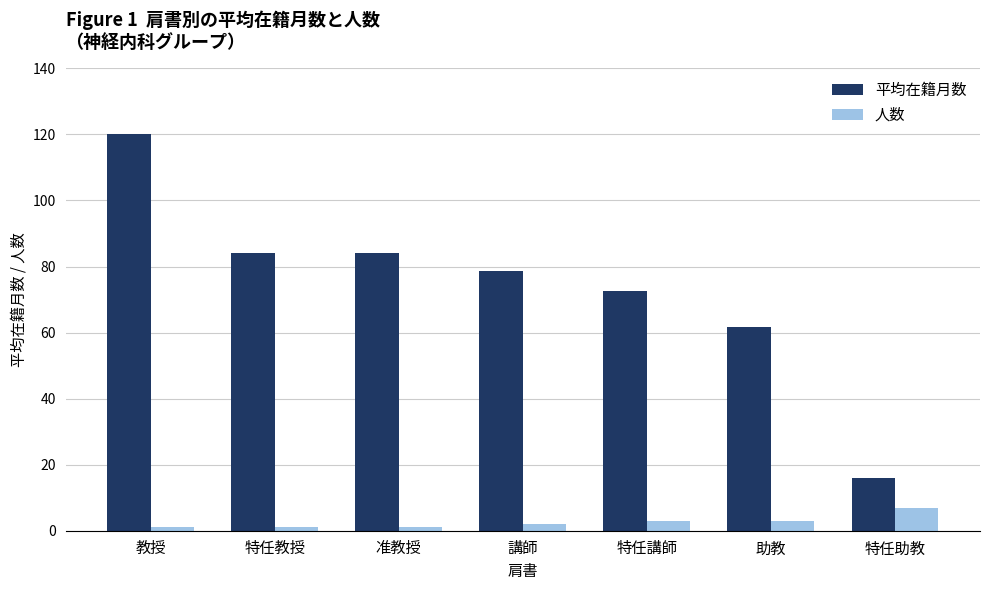

True or false: 人数 has a value of 1.0 at 教授.

True